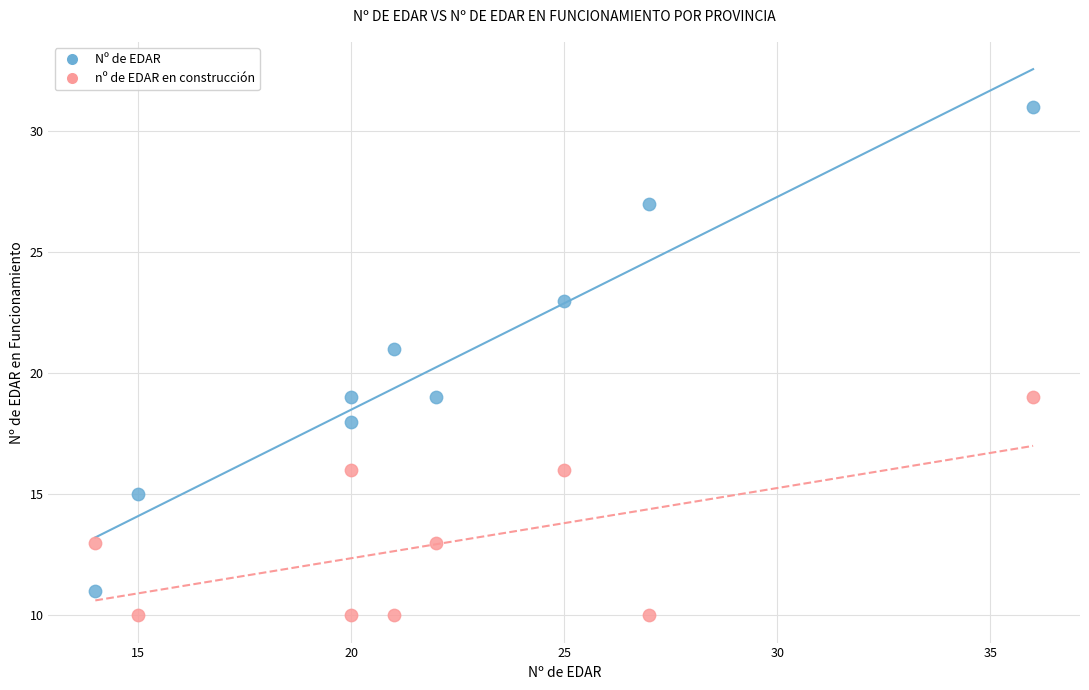

Across all data points, what is the range of Y values (max minus min)?

21